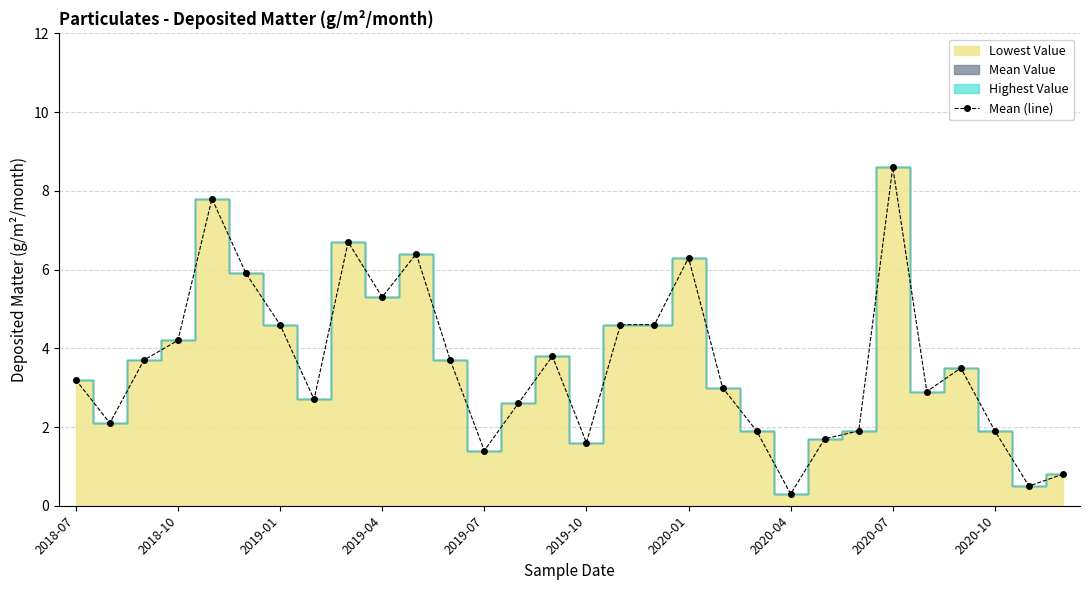

True or false: Mean (line) has a value of 2.5 at 2019-10.

False